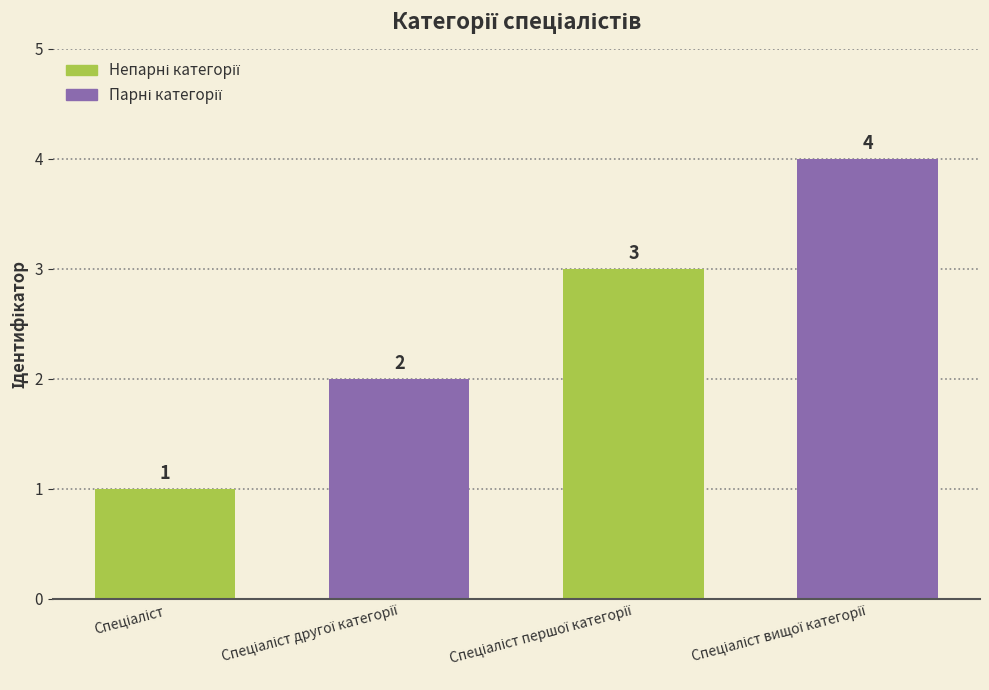

What is the sum of all values?

10